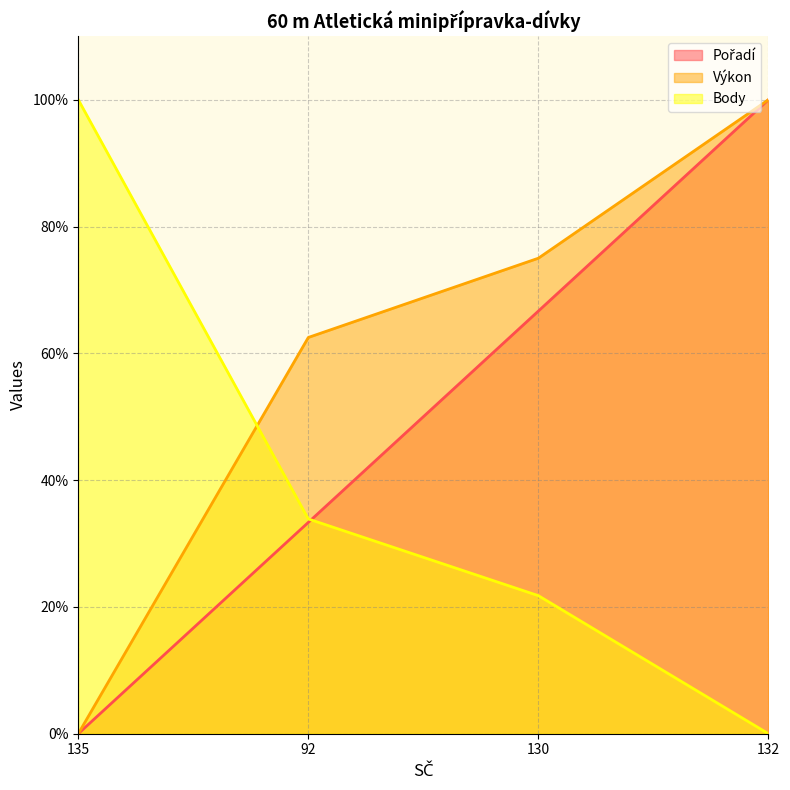

The value of Body at 130 is 21.8. True or false?

True